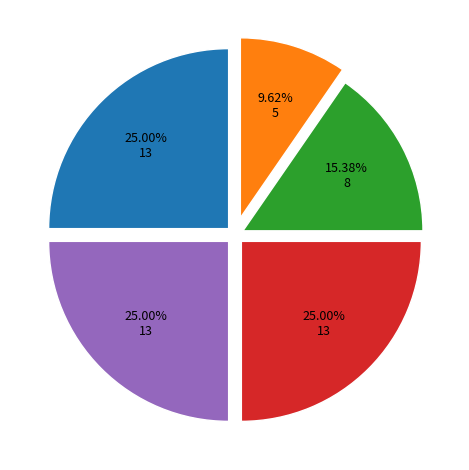

How many slices are in this pie chart?

5